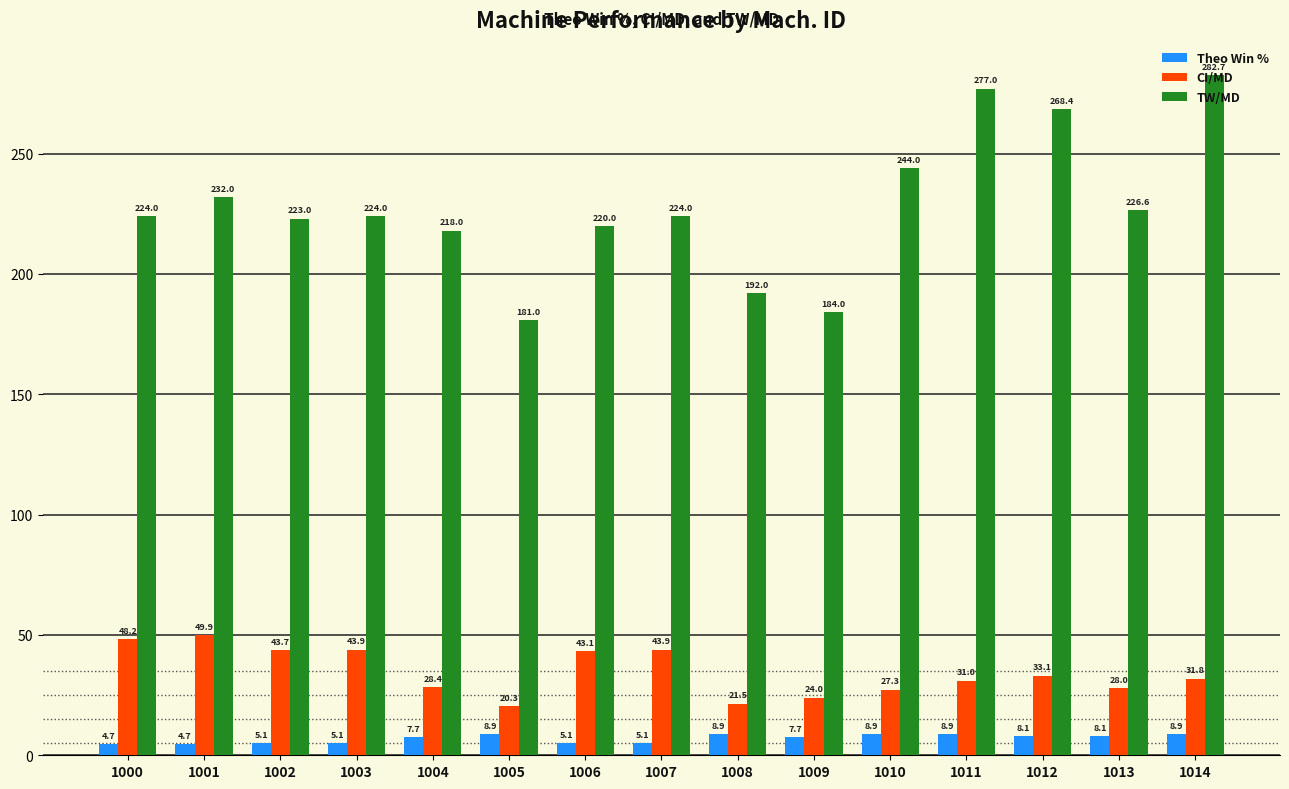

Which series changed the most between 1000 and 1006?

CI/MD